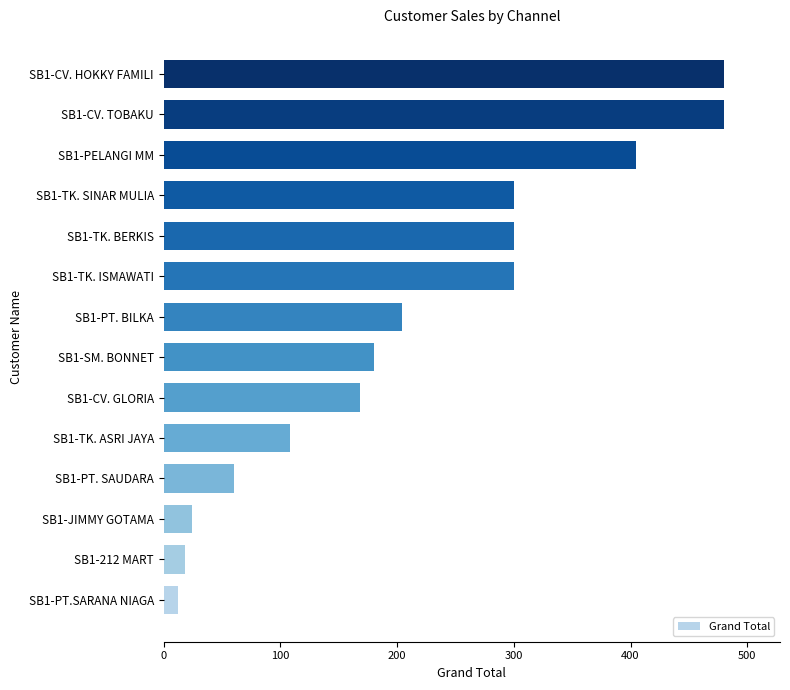

Is it true that the value at SB1-PT. BILKA is 204?

True